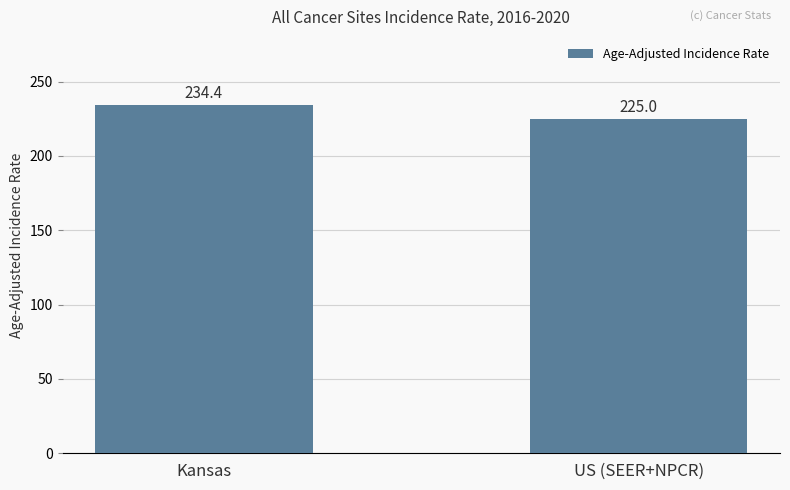

List the labels in order of value, smallest first.

US (SEER+NPCR), Kansas